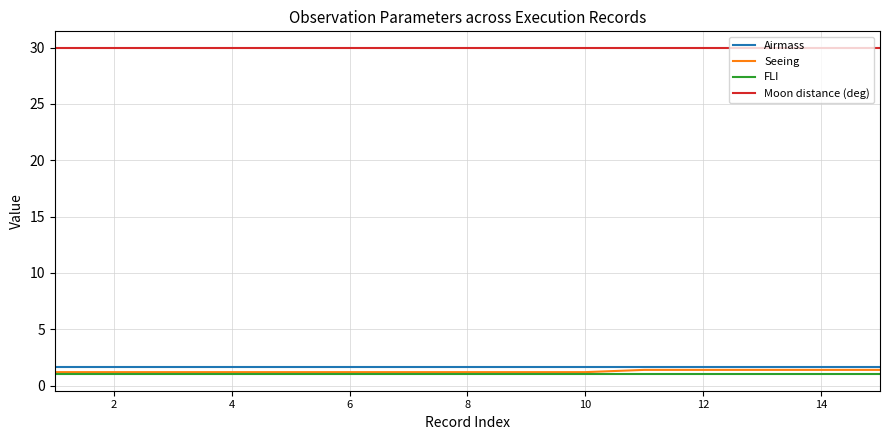

Does the chart display data point markers on the line(s)?

No